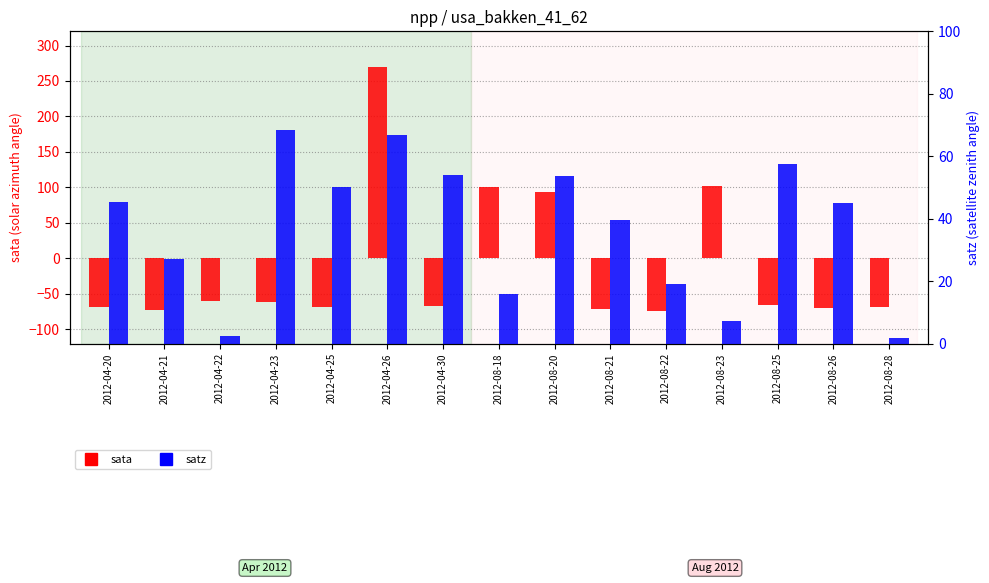

How many bars are there in each group?

2